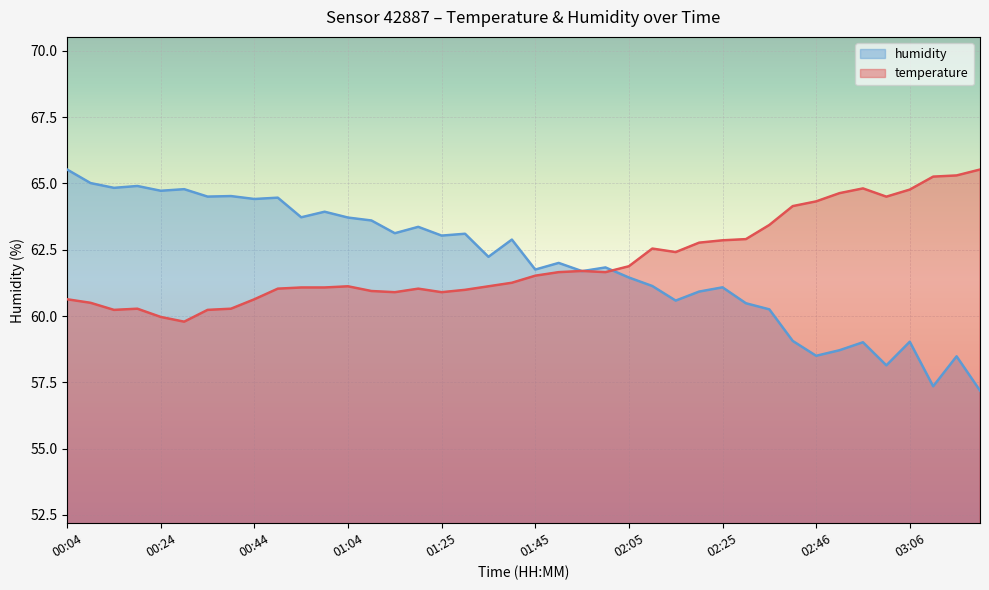

The value of humidity at 02:51 is 35.5. True or false?

False